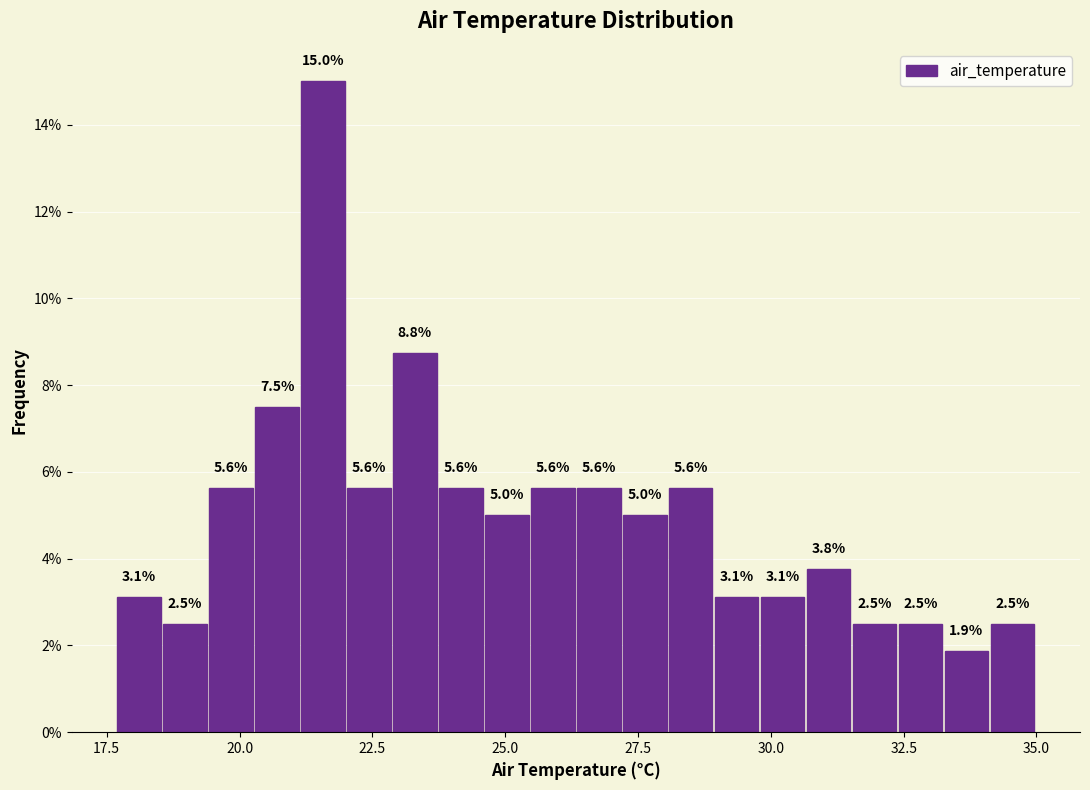

Read against the x-axis, roughly where is the centre of the tallest bar?

21.5